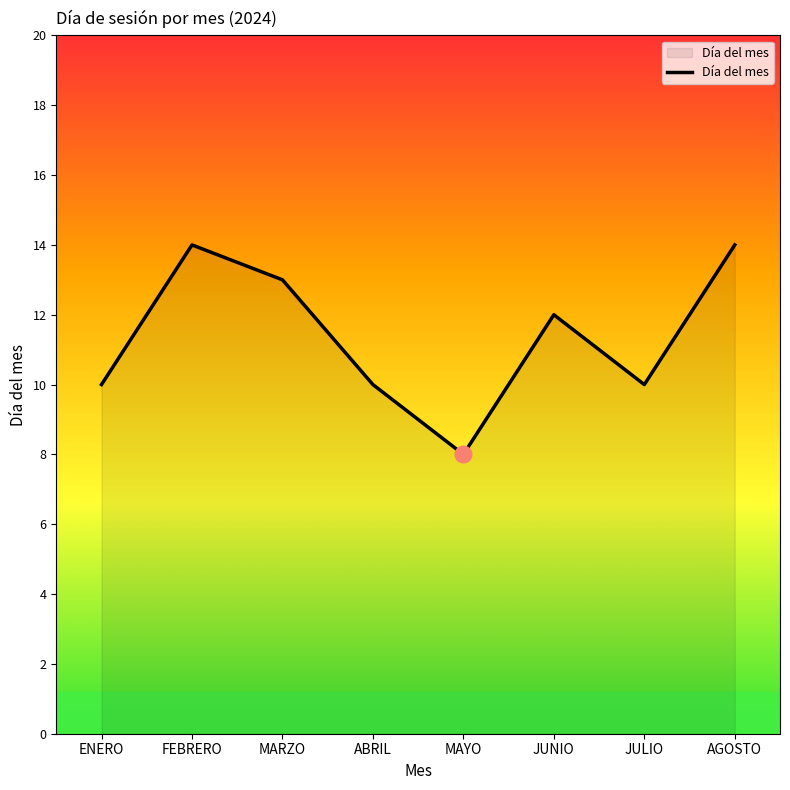

What is the smallest value displayed?

8